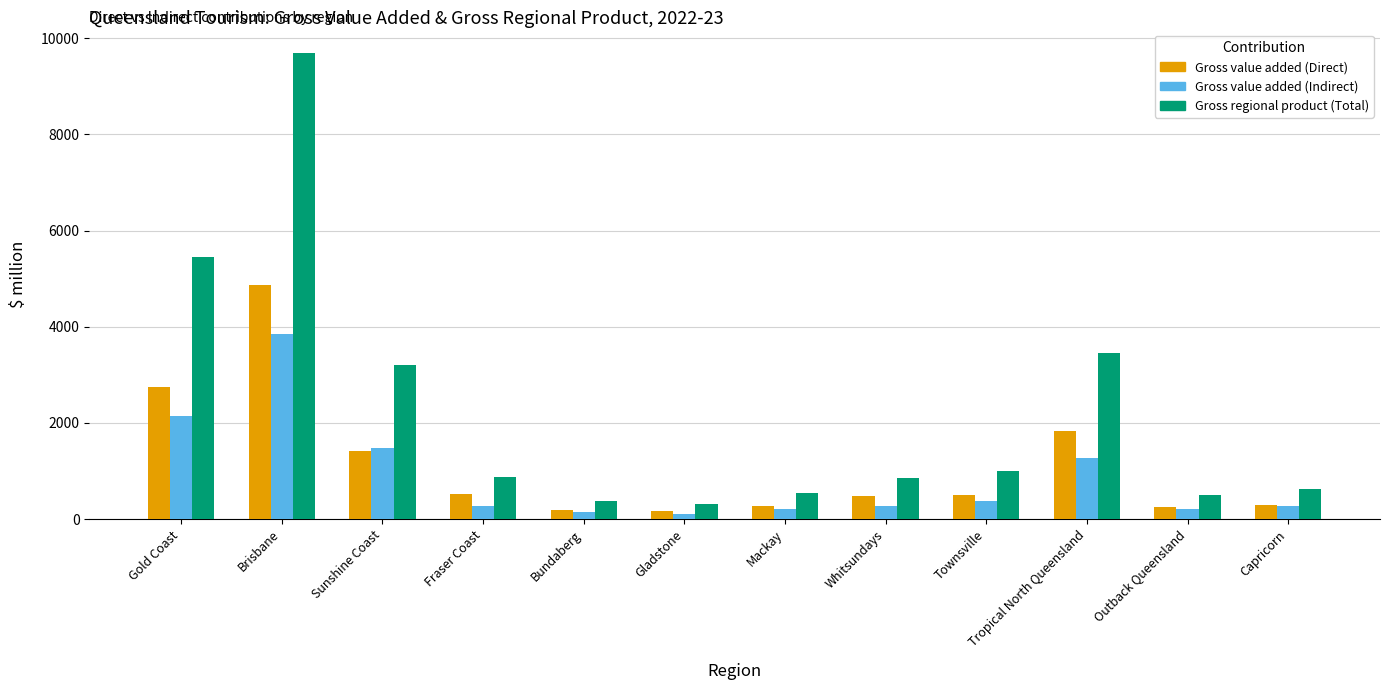

Where does the Gross value added (Direct) series first go above 511?

Gold Coast